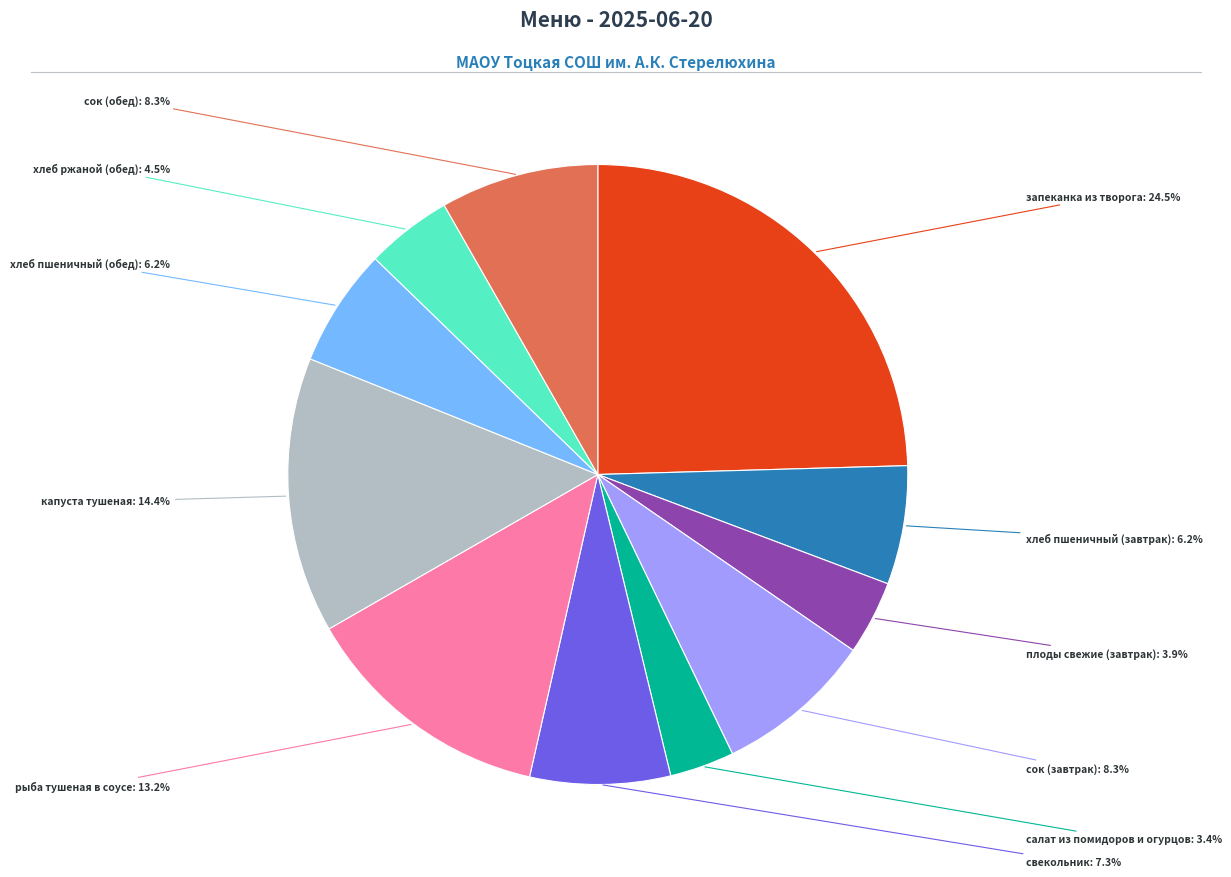

Does any single category account for the majority?

No